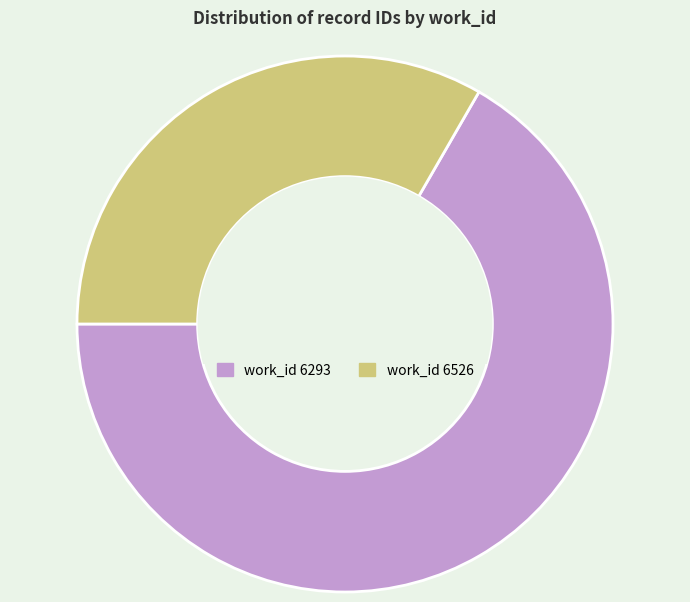

Is there a majority slice in this chart?

Yes